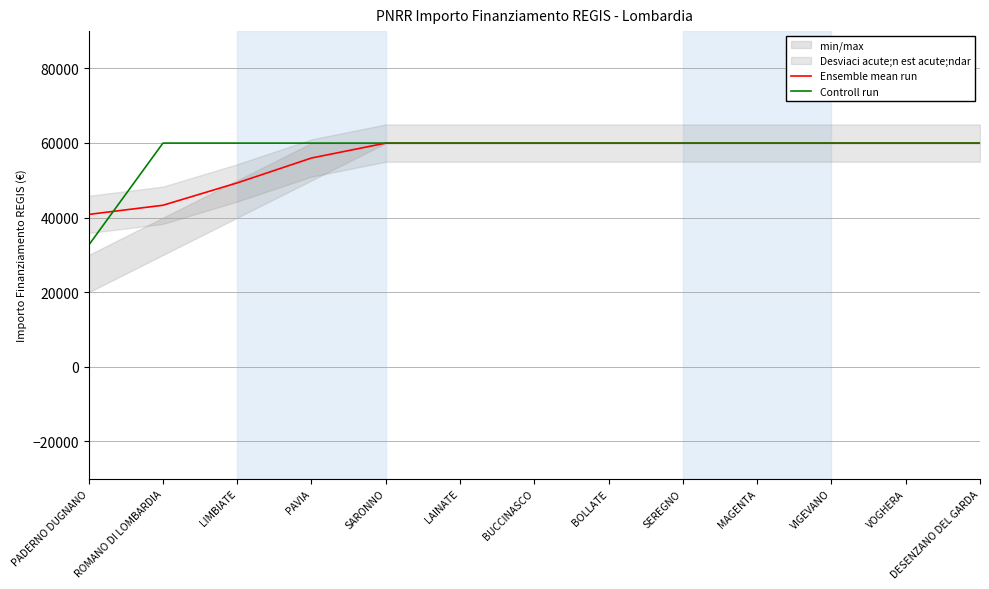

True or false: Controll run and Ensemble mean run cross at least once.

True